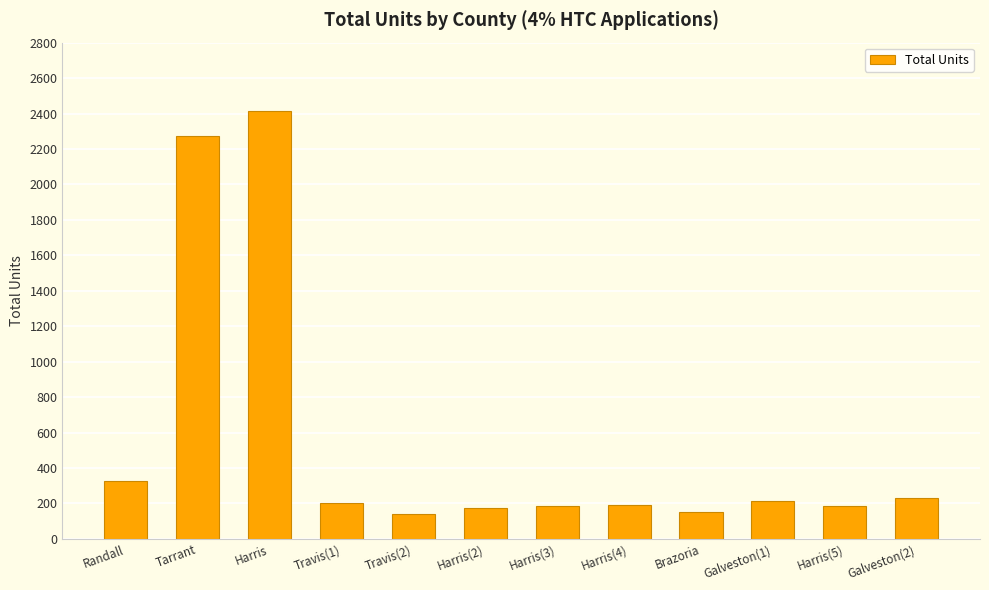

What is the value of the 8th bar from the left?

192